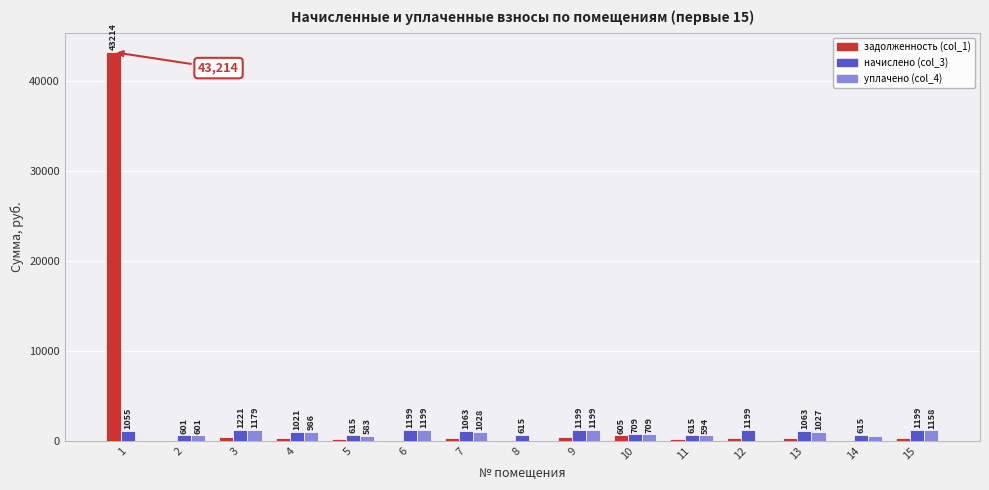

Is the value of уплачено (col_4) at 14 greater than the value of задолженность (col_1) at 9?

Yes